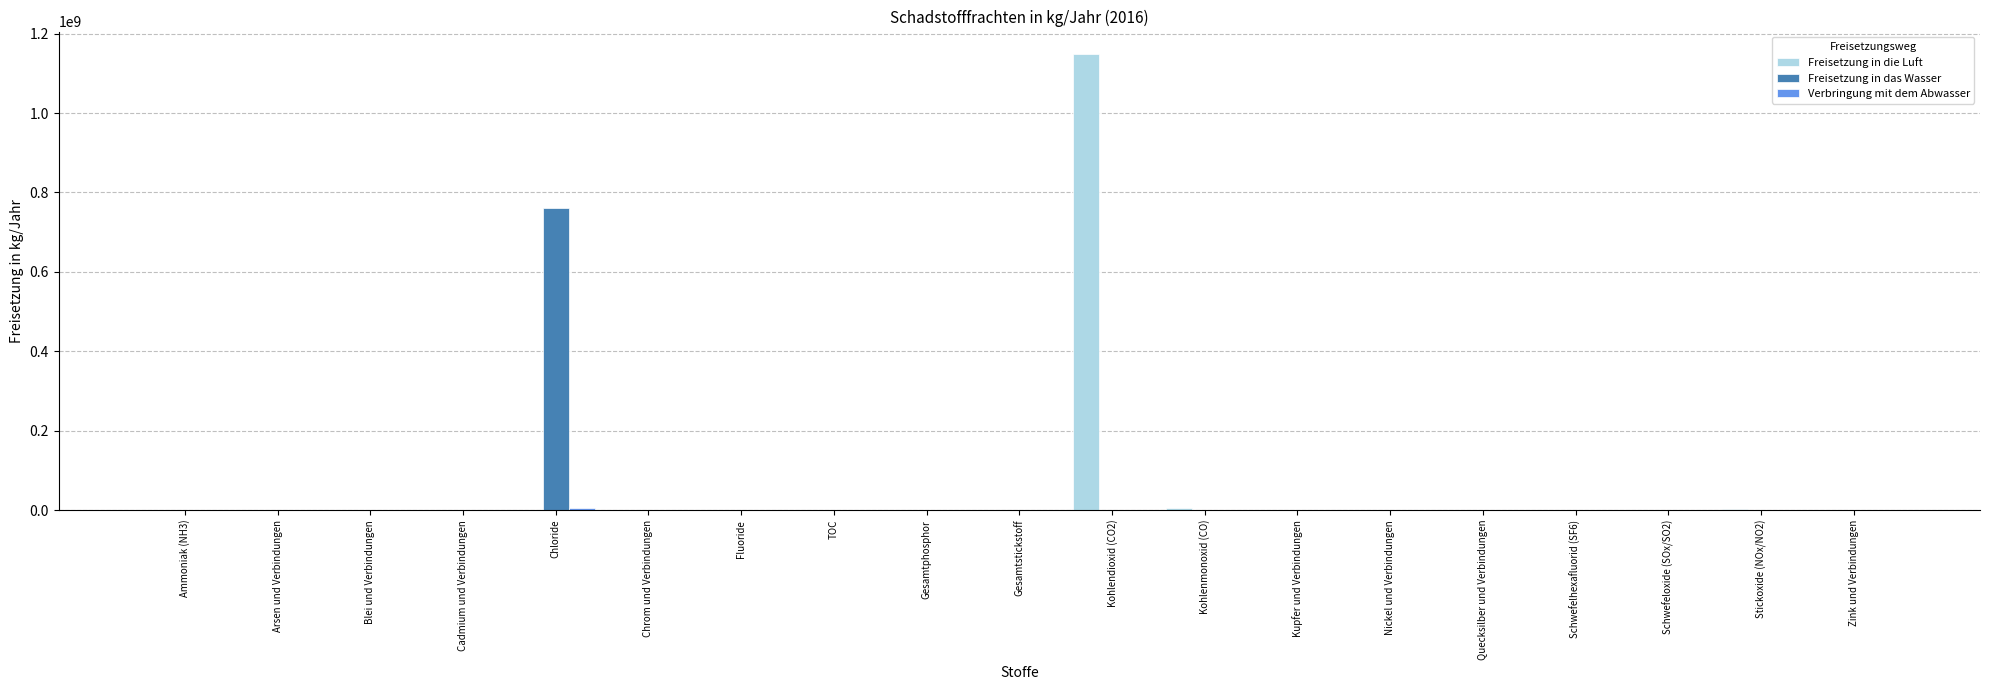

Which series has the widest spread of values?

Freisetzung in die Luft